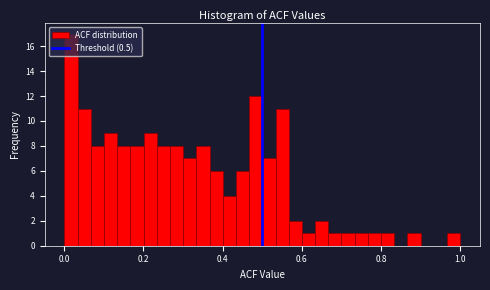

Around what value on the x-axis is the tallest bar? Give the approximate position of its centre, as read against the axis.

0.02